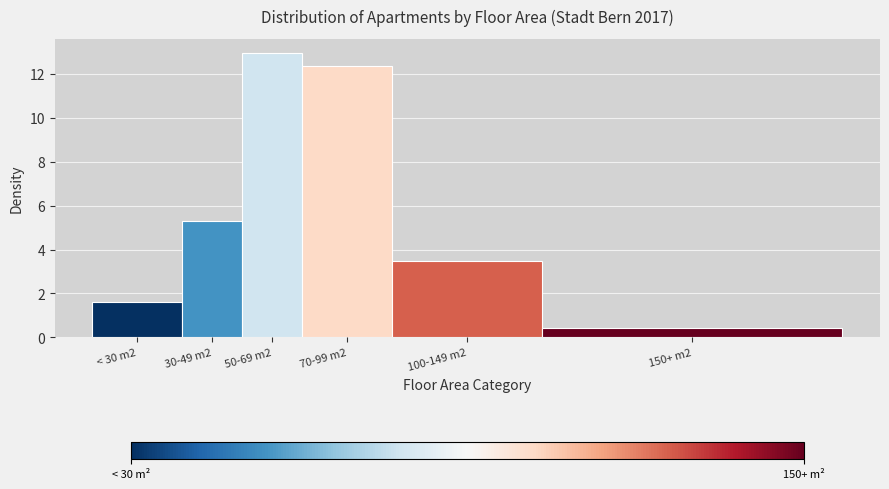

Reading left to right, extract all data points from this chart.

1.6	5.3	12.9	12.4	3.5	0.4